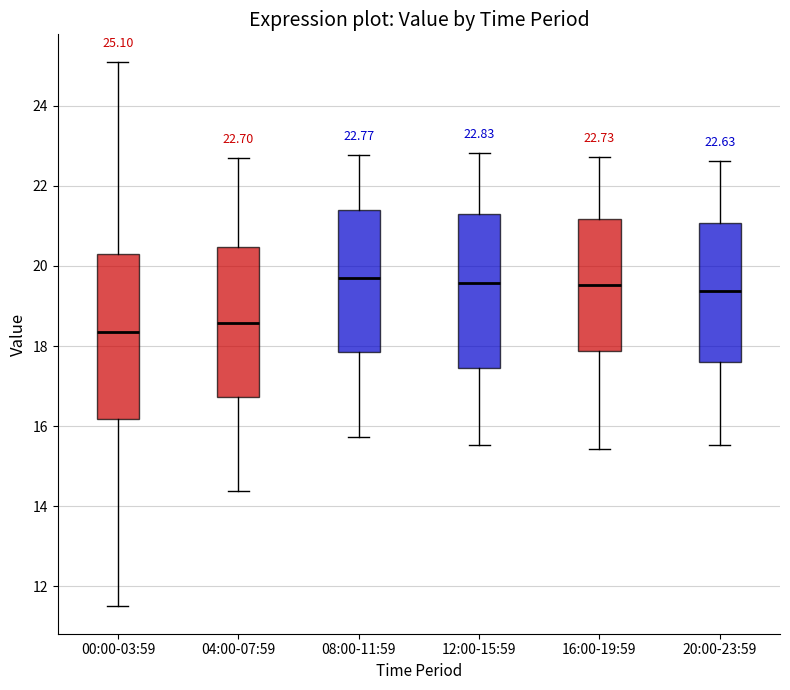

Which box's median line is the lowest?

00:00-03:59